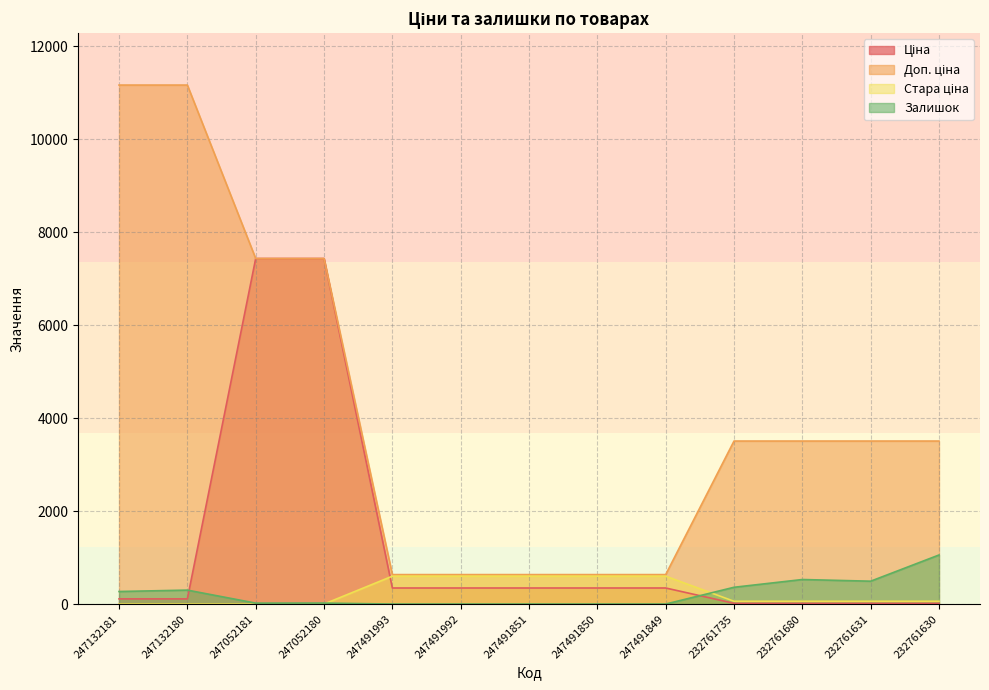

How many data points in Ціна are less than 345?

6